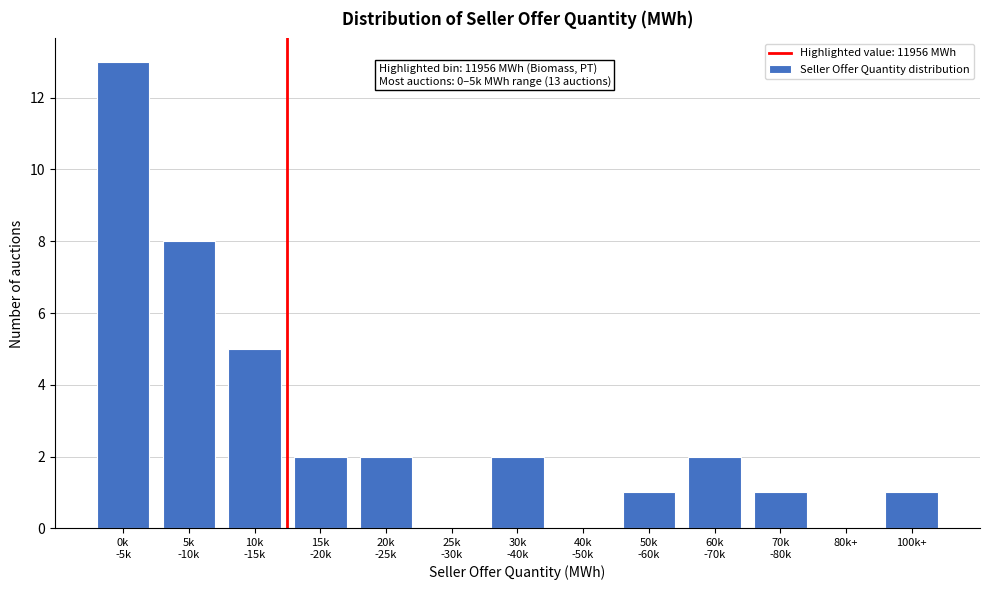

What is the maximum value shown in the chart?

13